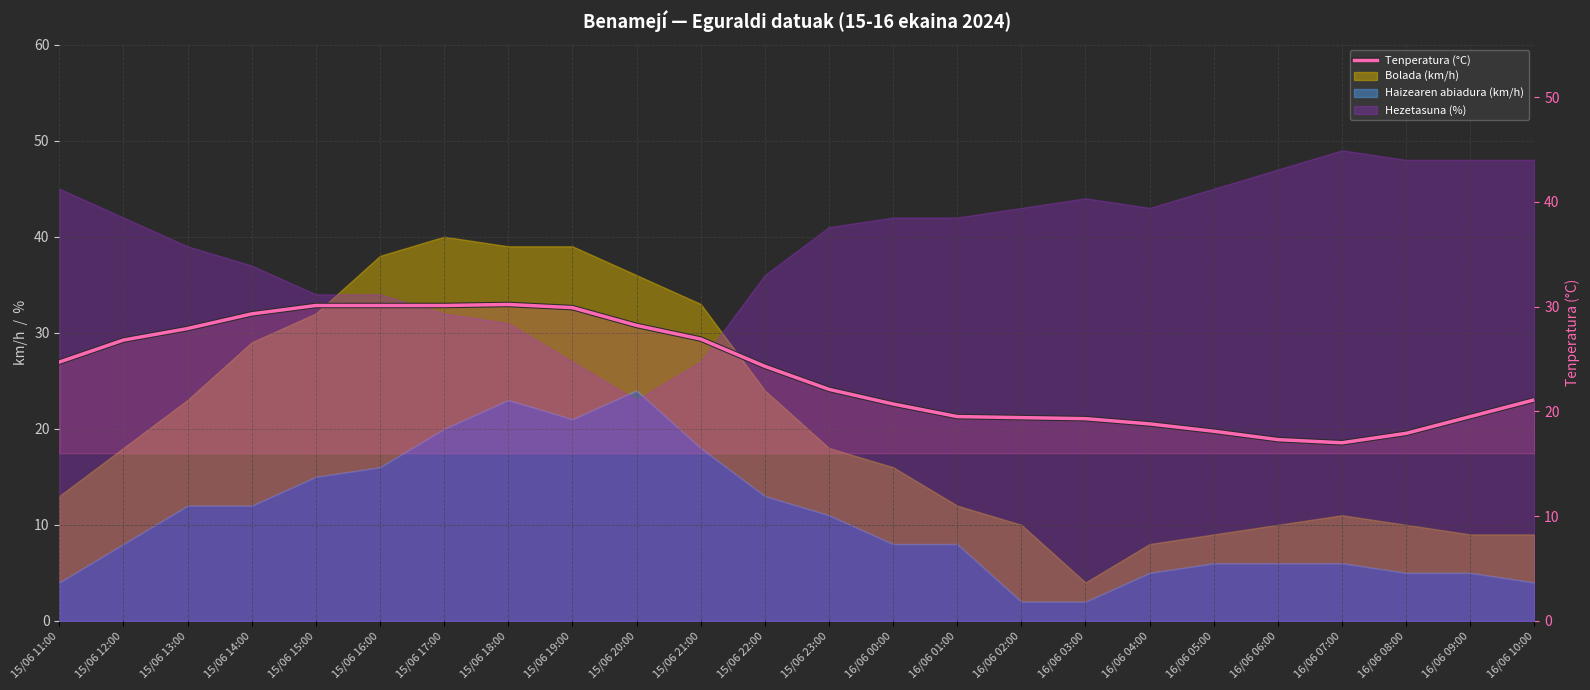

What is the sum of the values at 16/06 00:00 and 16/06 01:00?

40.2